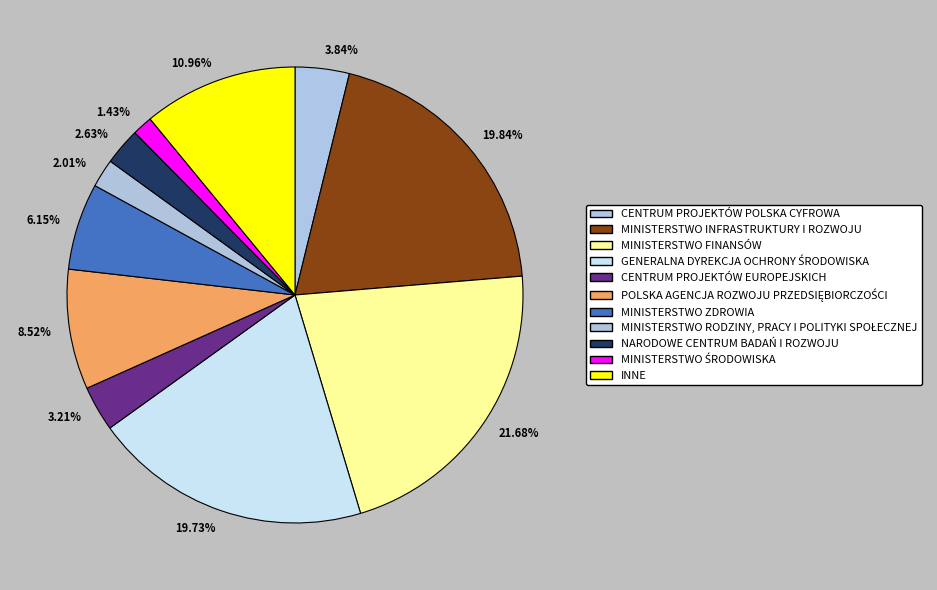

To the nearest percent, what is the difference between the MINISTERSTWO FINANSÓW and INNE slice percentages?

11%